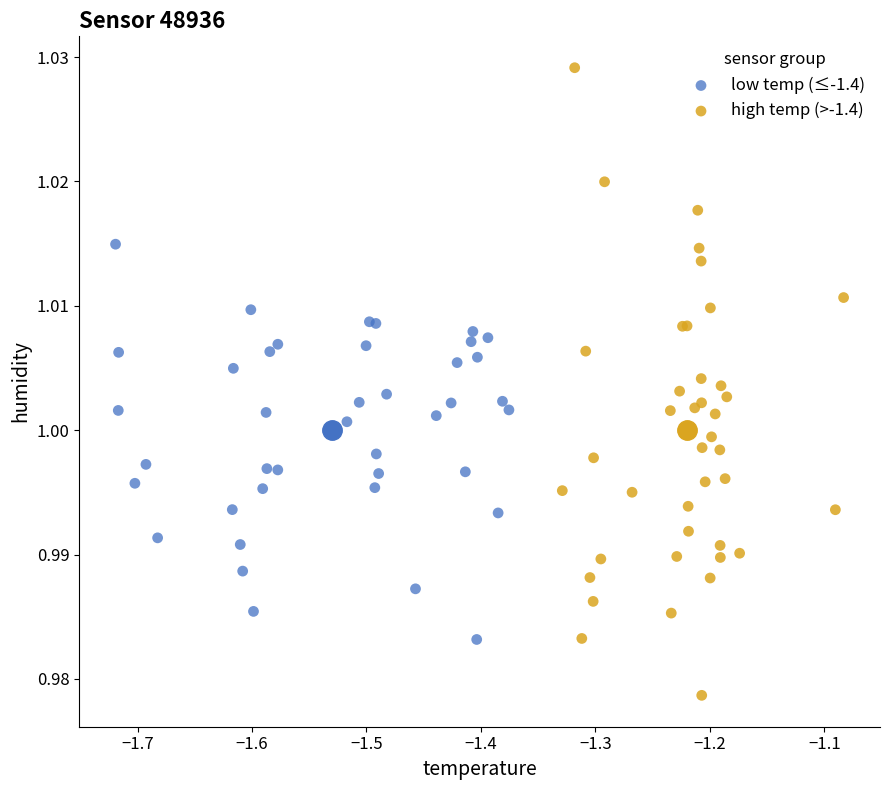

Which series has the largest Y range (max minus min)?

high temp (>-1.4)